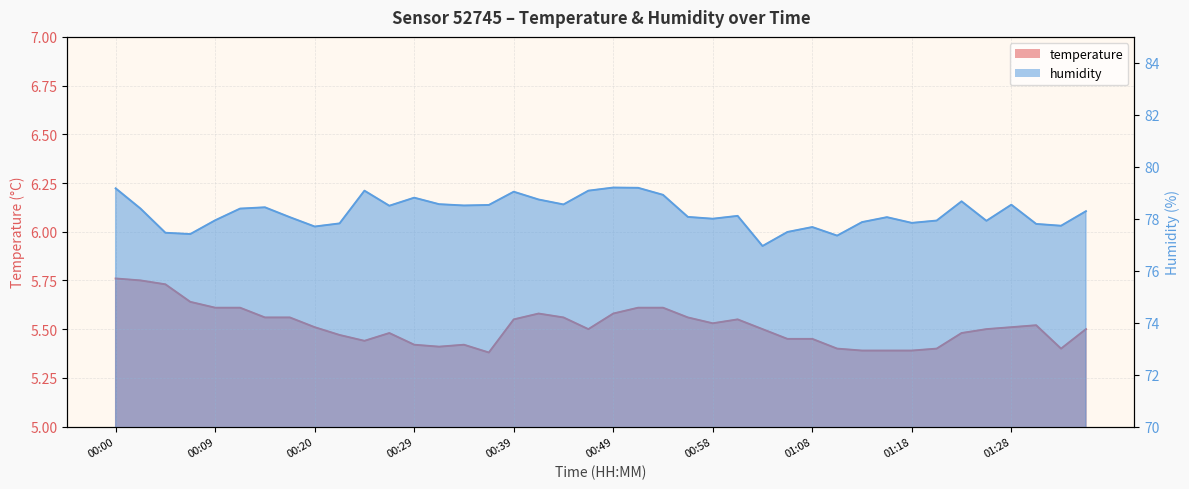

Is it true that temperature equals 3.2 at 00:02?

False